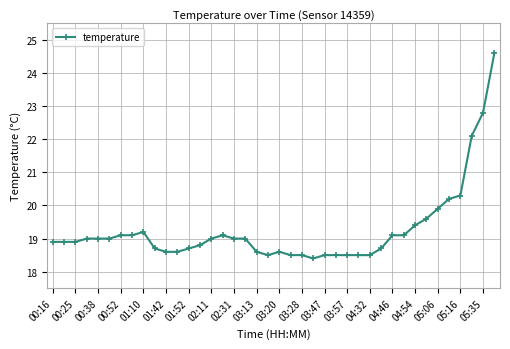

What is the difference between the maximum and second lowest values?

6.1